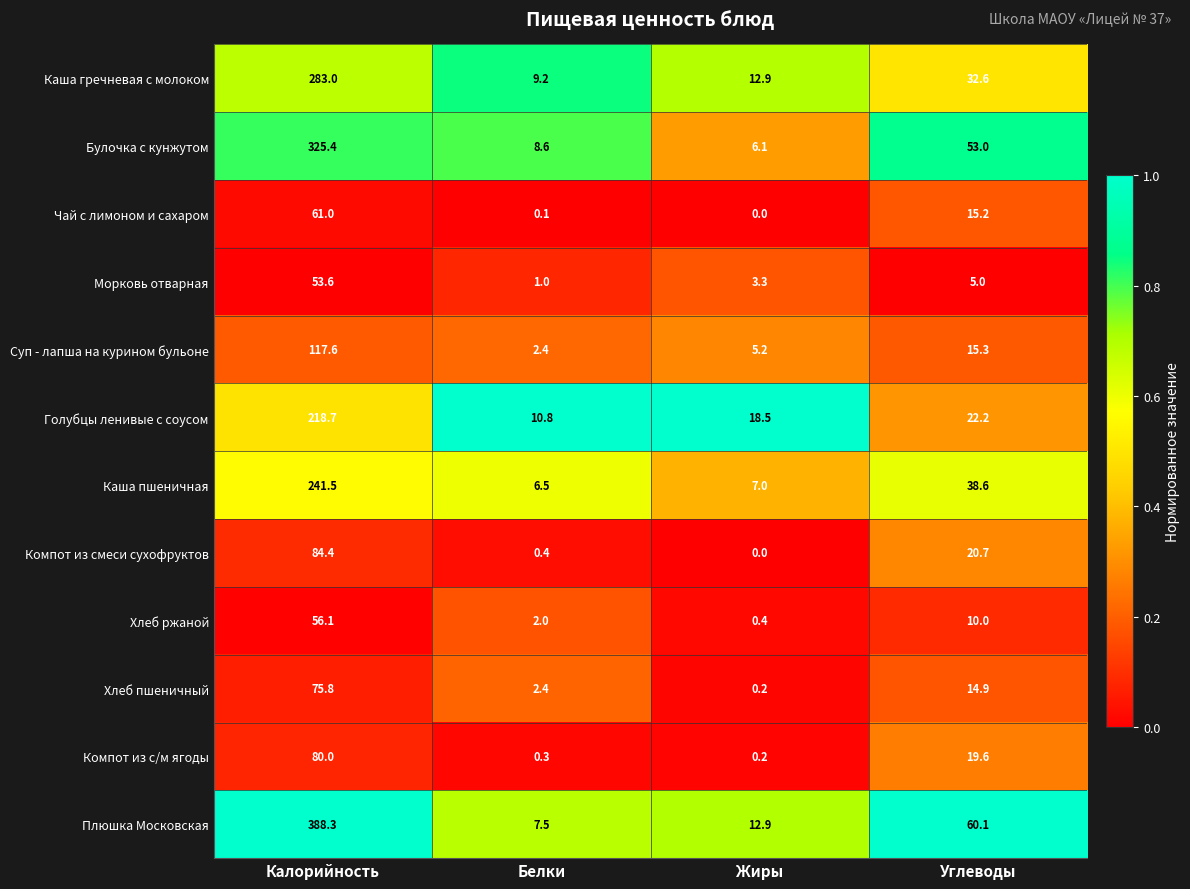

Between Белки and Жиры, which series saw the biggest shift?

Голубцы ленивые с соусом